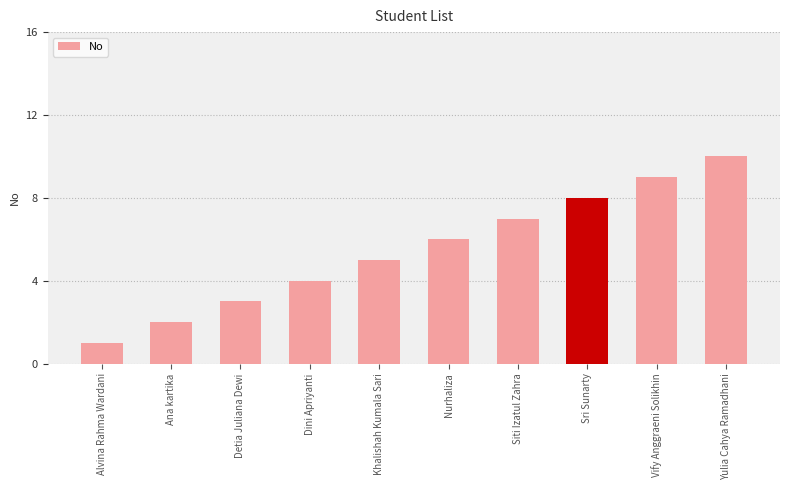

Does the chart contain stacked bars?

No